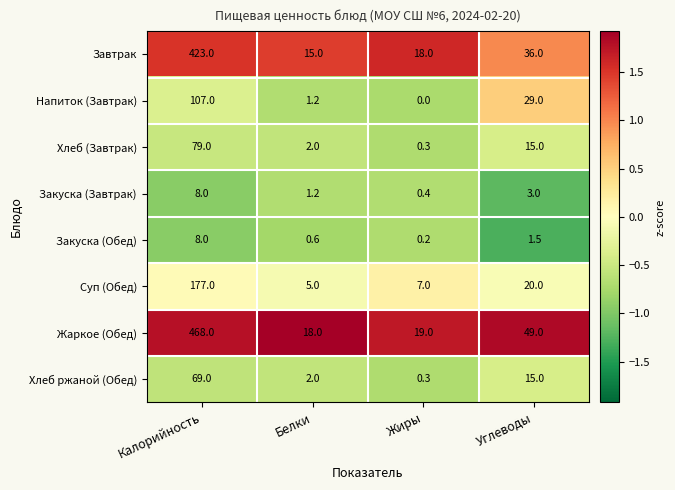

Where is Хлеб ржаной (Обед) nearest to the value 34?

Углеводы